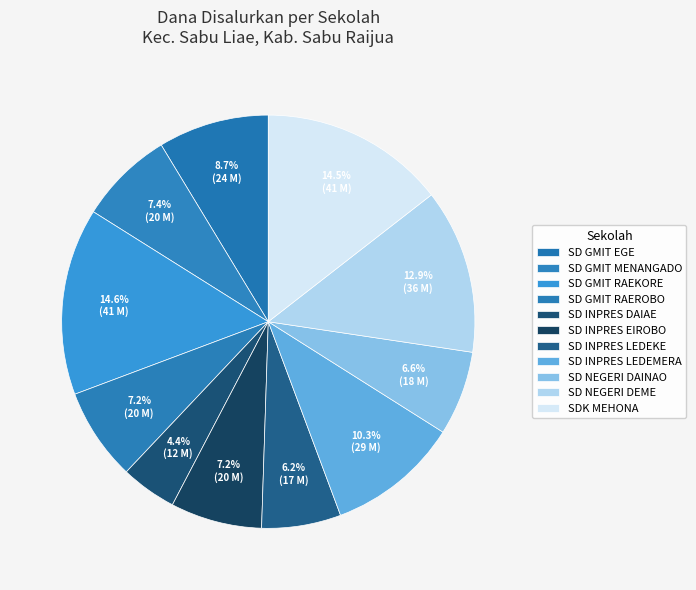

How many segments does this pie chart have?

11